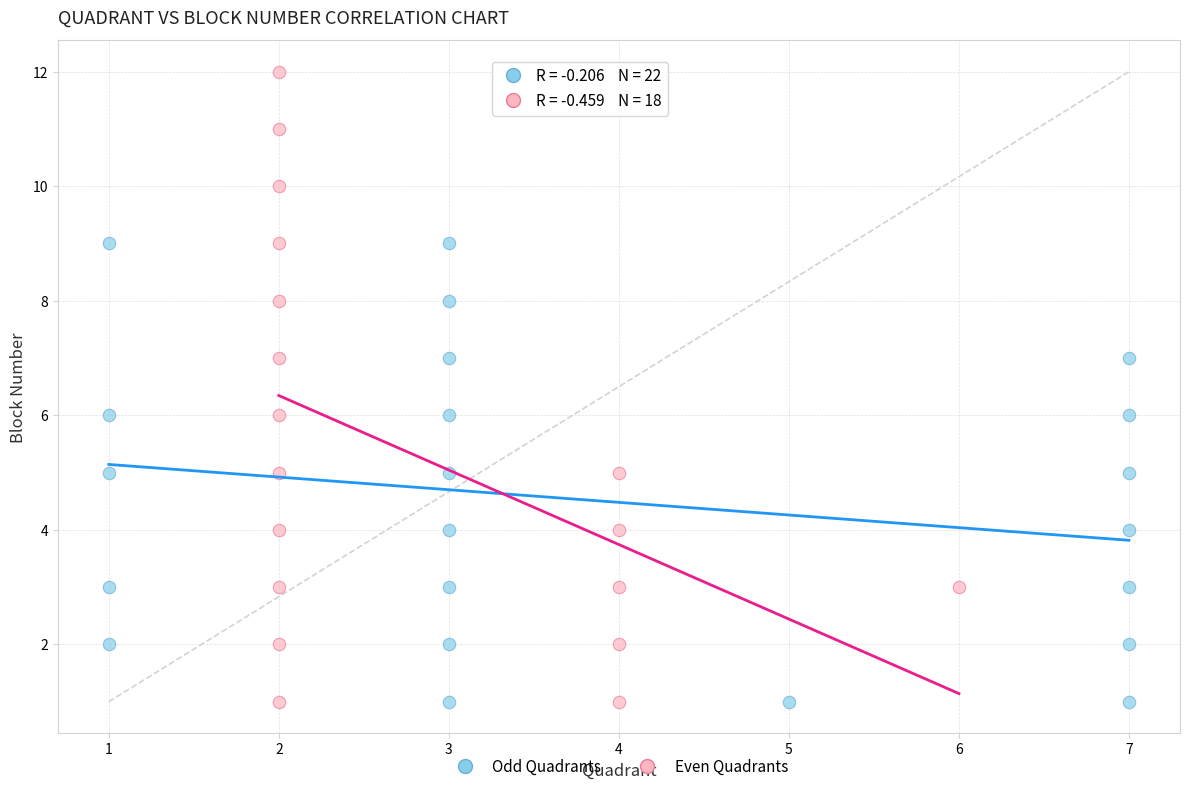

Which series contains the highest Y value?

Even Quadrants